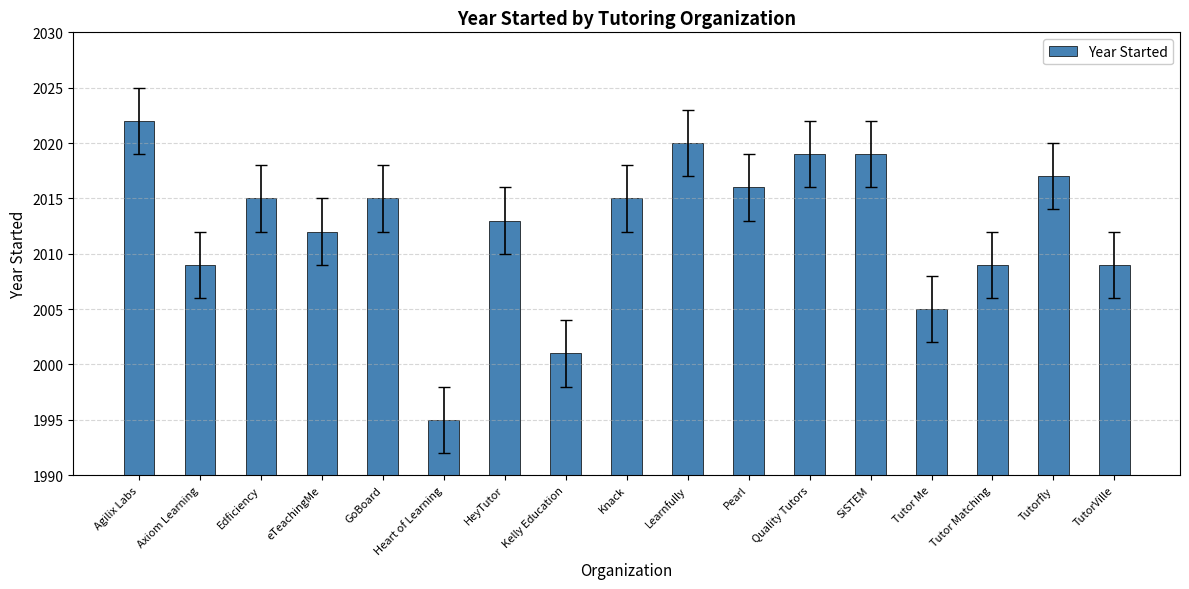

At which category does the chart reach its peak across all series?

Agilix Labs